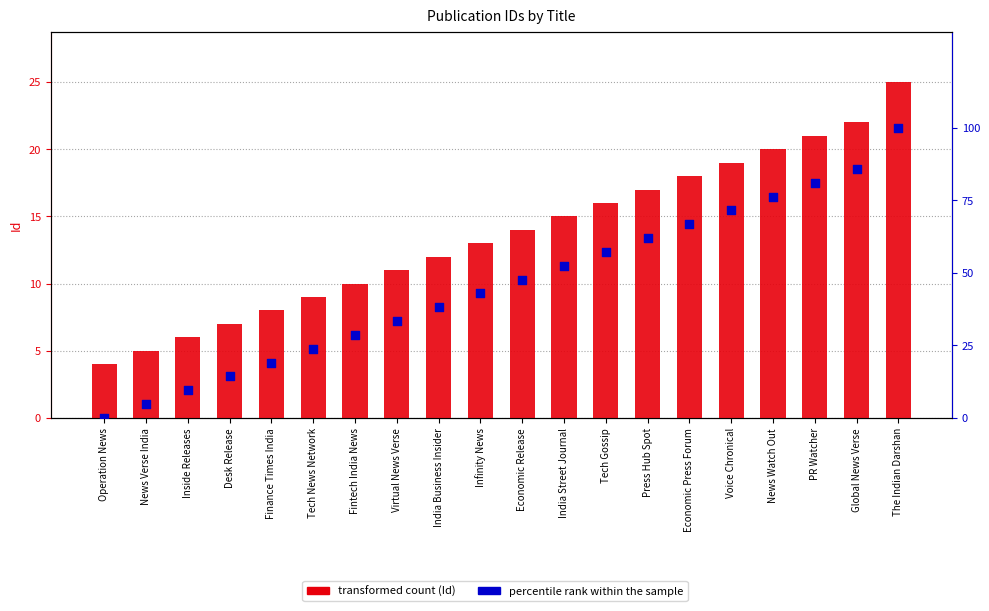

Which series has the largest total across all categories?

percentile rank within the sample